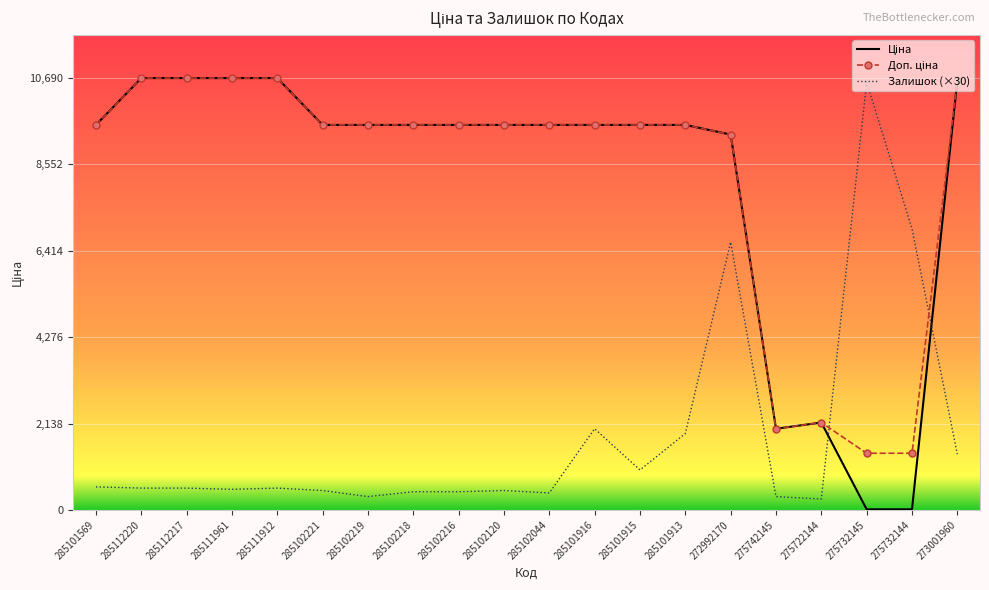

At which category is the sum across all series the highest?

272992170